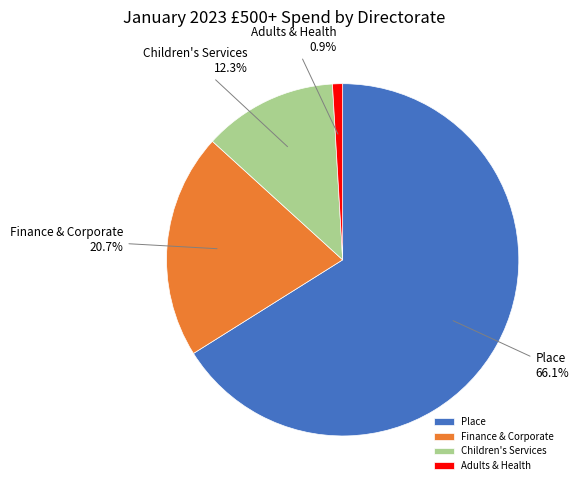

Rank the categories by value from lowest to highest.

Adults & Health, Children's Services, Finance & Corporate, Place